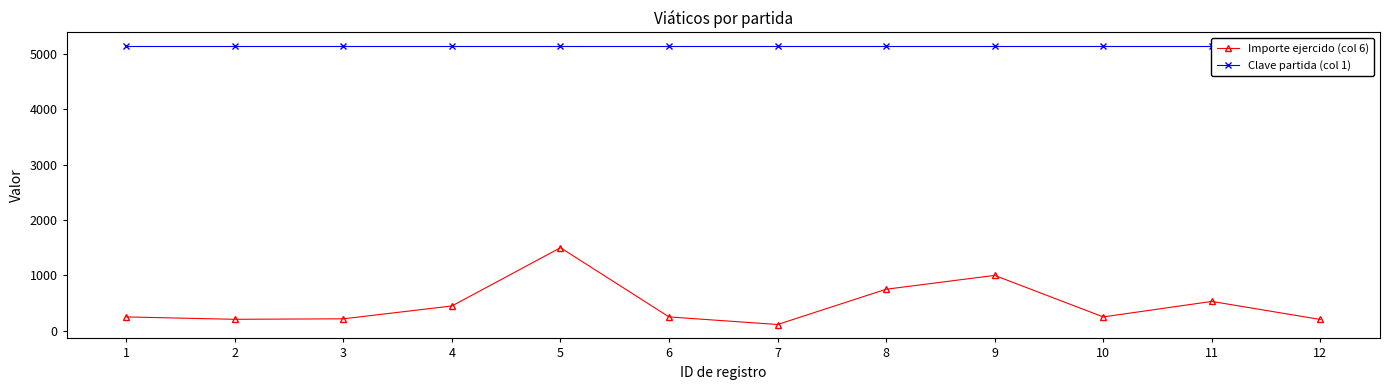

True or false: Clave partida (col 1) and Importe ejercido (col 6) intersect in this chart.

False